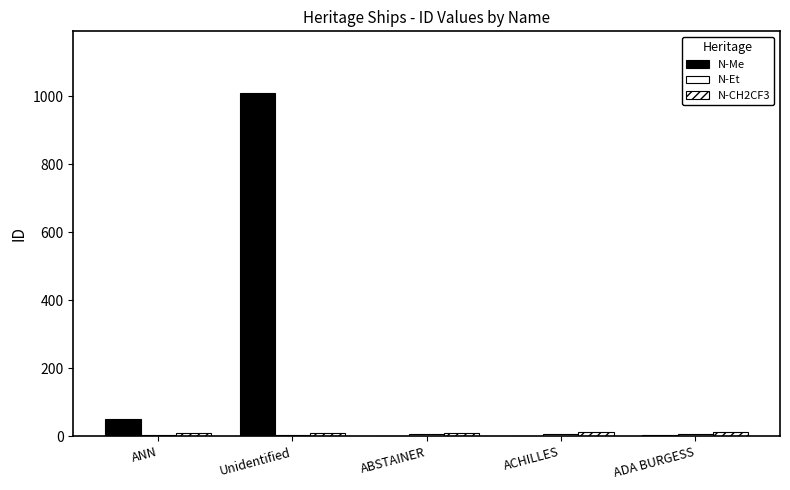

True or false: N-CH2CF3 has a value of 11 at ABSTAINER.

True